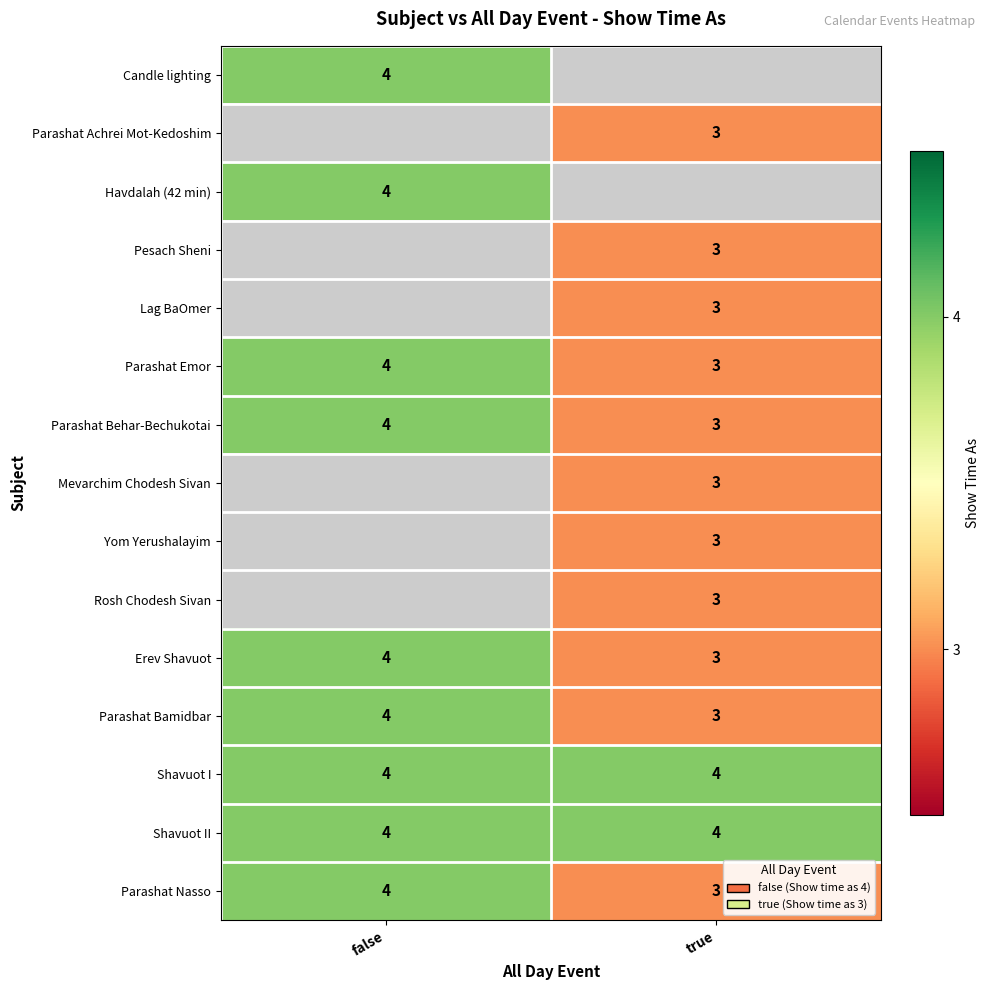

At which label does Parashat Emor reach its minimum?

true